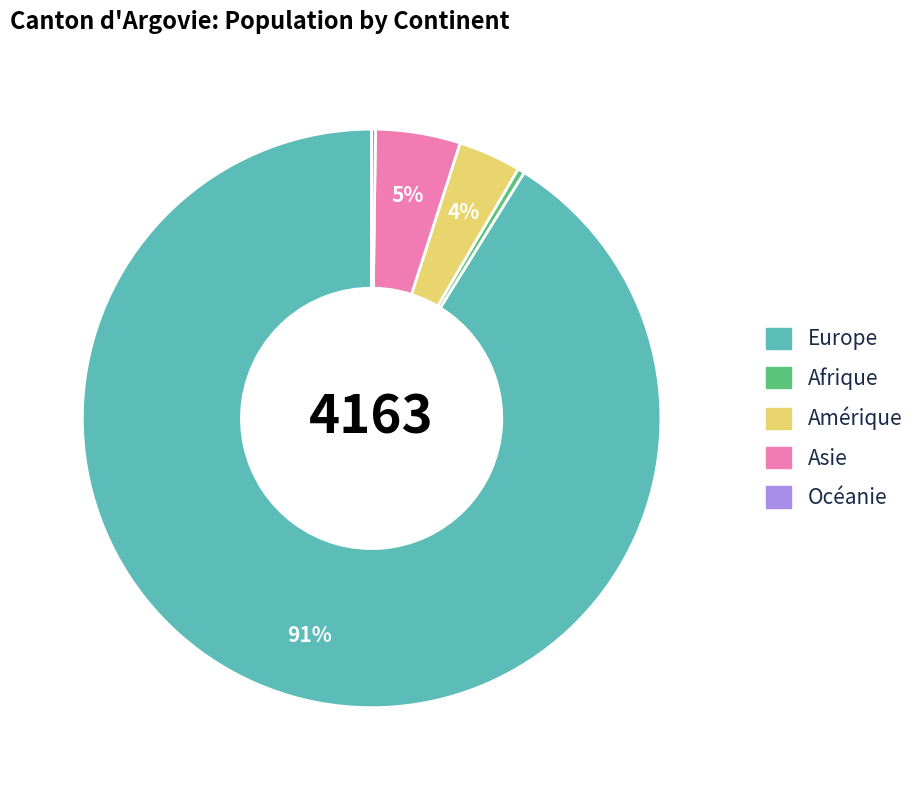

Which slice is the largest?

Europe